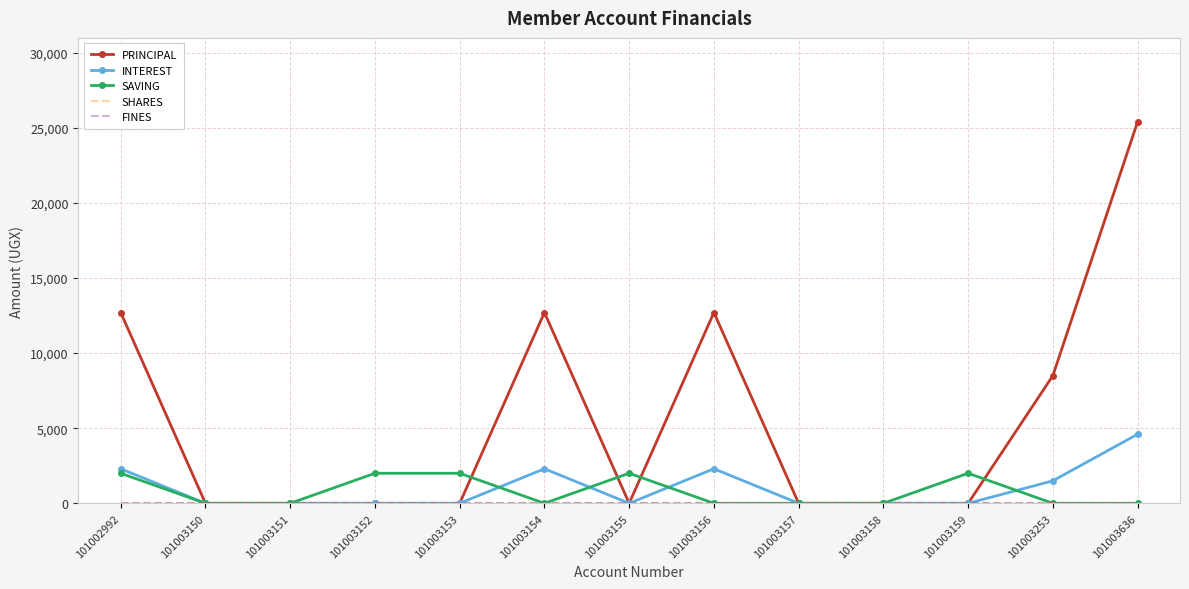

Which series changed the most between 101003151 and 101003154?

PRINCIPAL